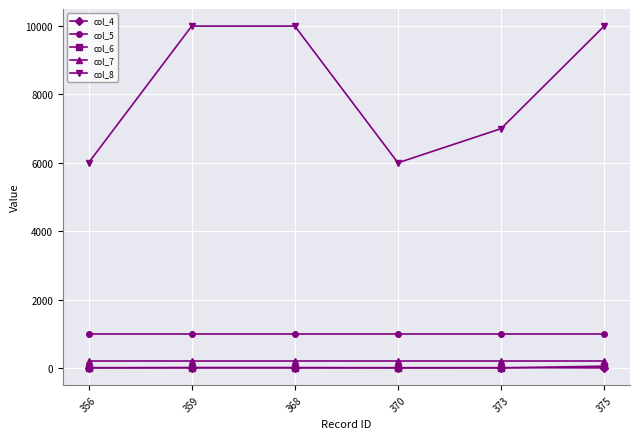

What is the highest value of the col_7 series?

200